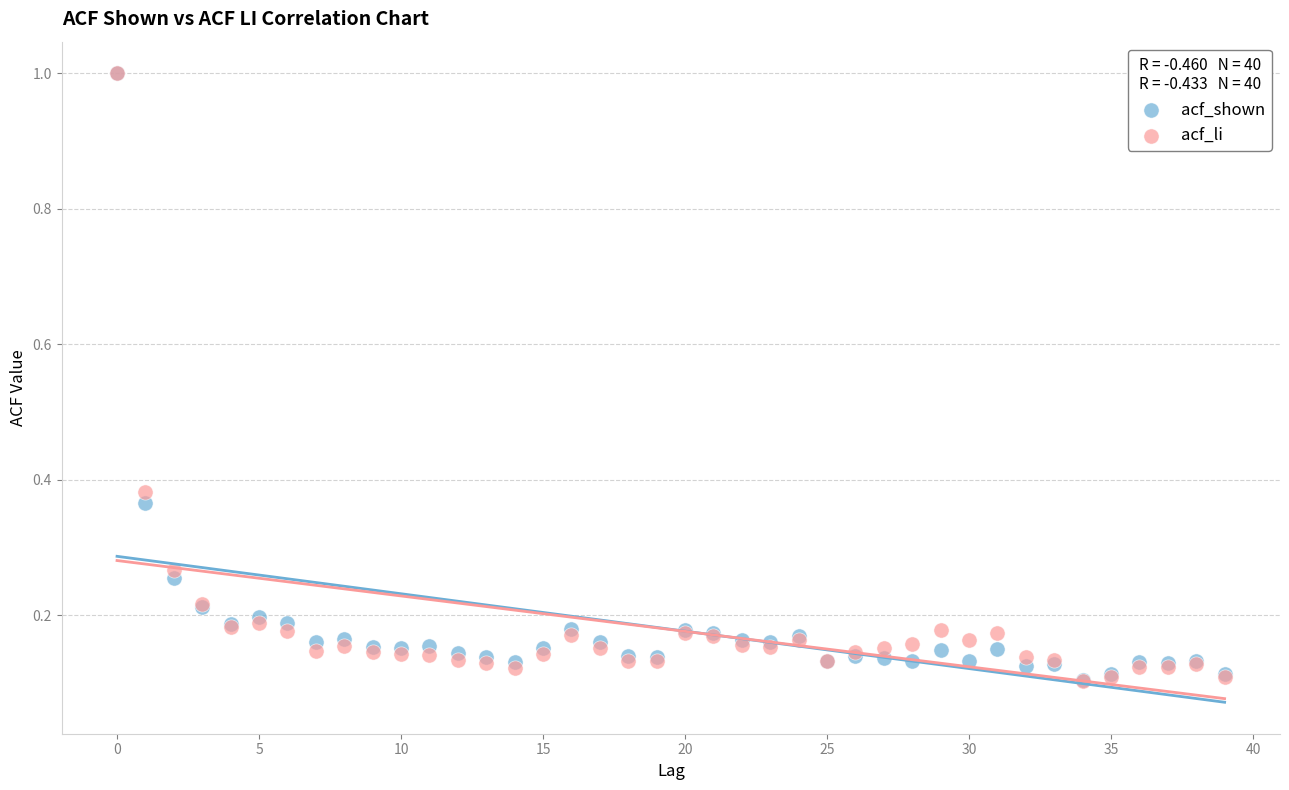

What are all the series names shown in the legend?

acf_shown, acf_li